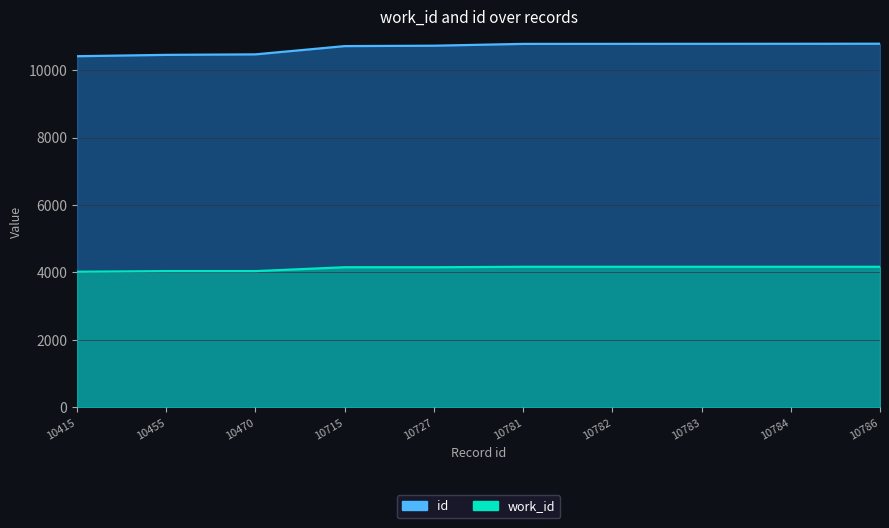

Which series has the largest total across all categories?

id